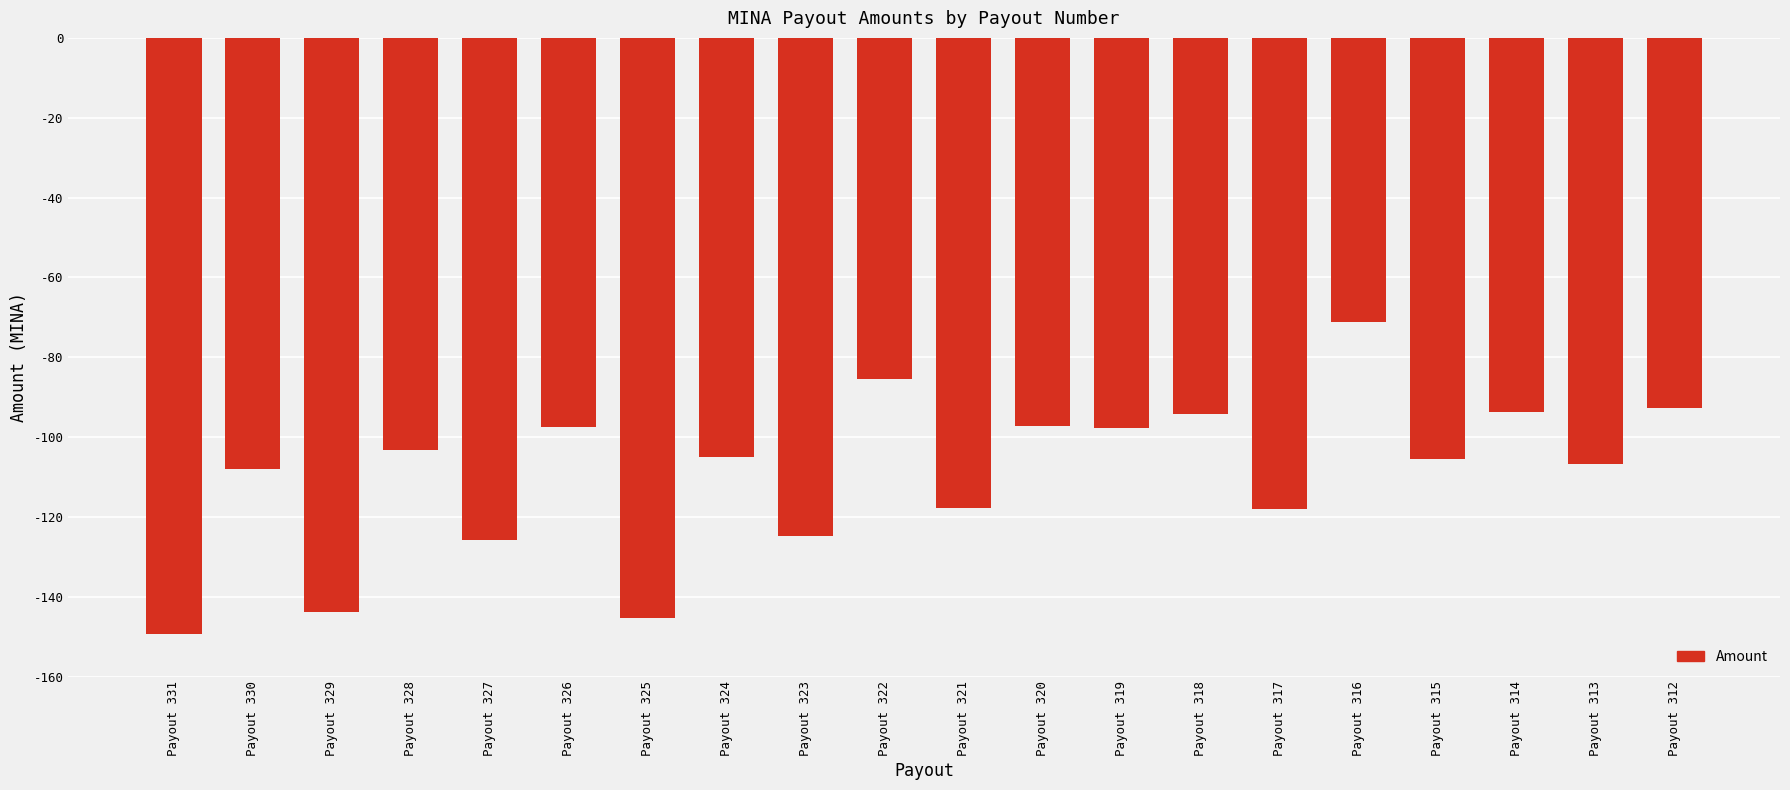

At which label is the value closest to -110?

Payout 330